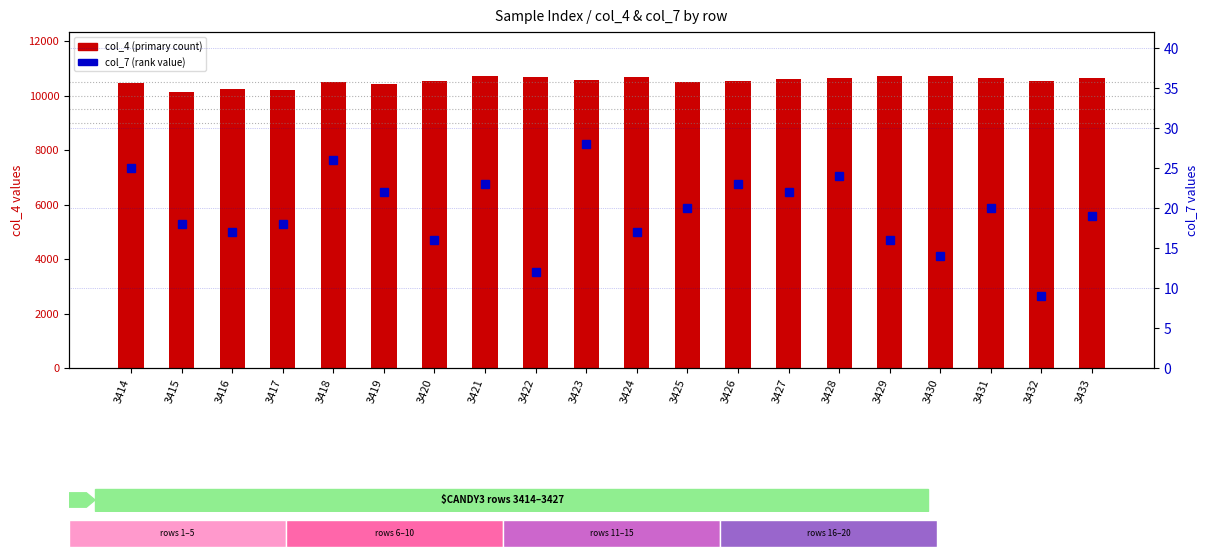

At which category does the chart reach its peak across all series?

3429